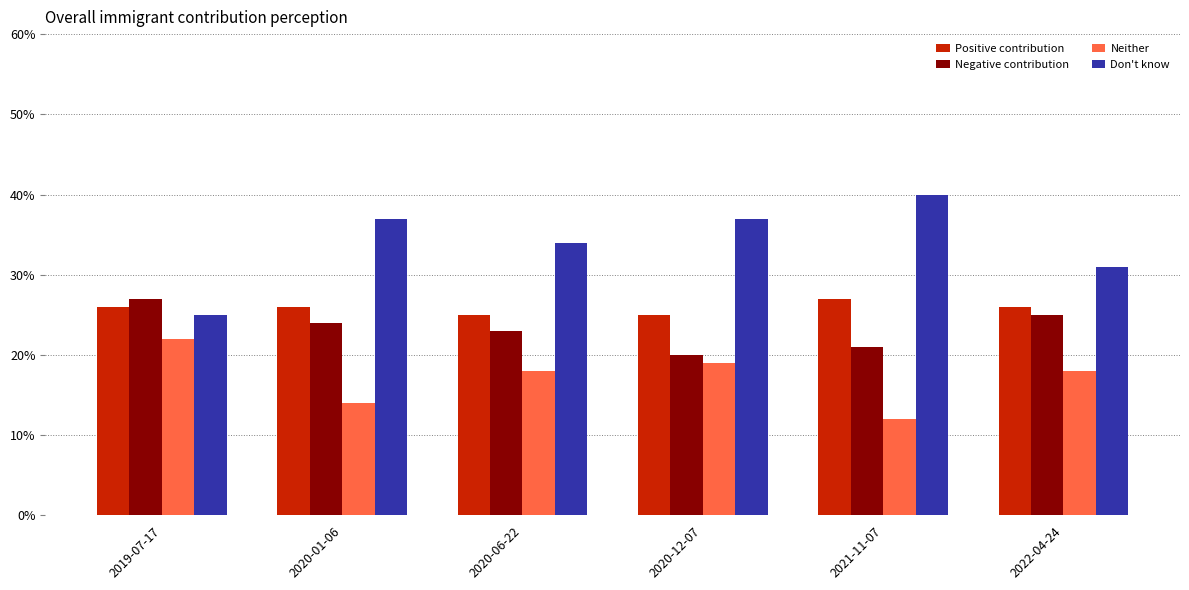

Is it true that Don't know equals 0.3 at 2022-04-24?

True